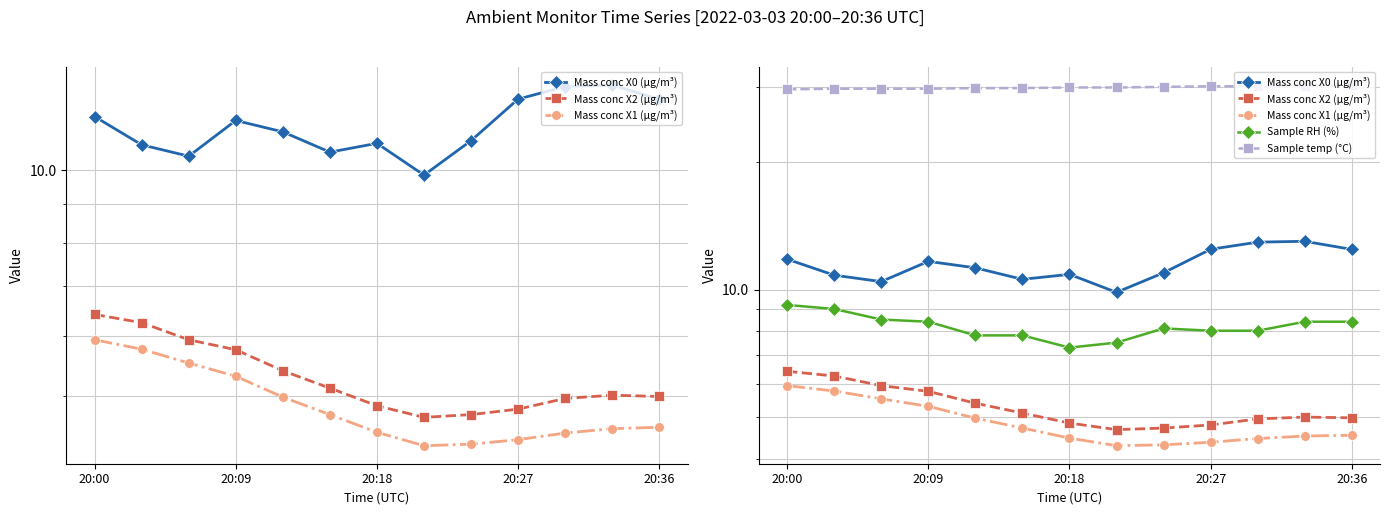

Which series has the largest total across all categories?

Sample temp (°C)